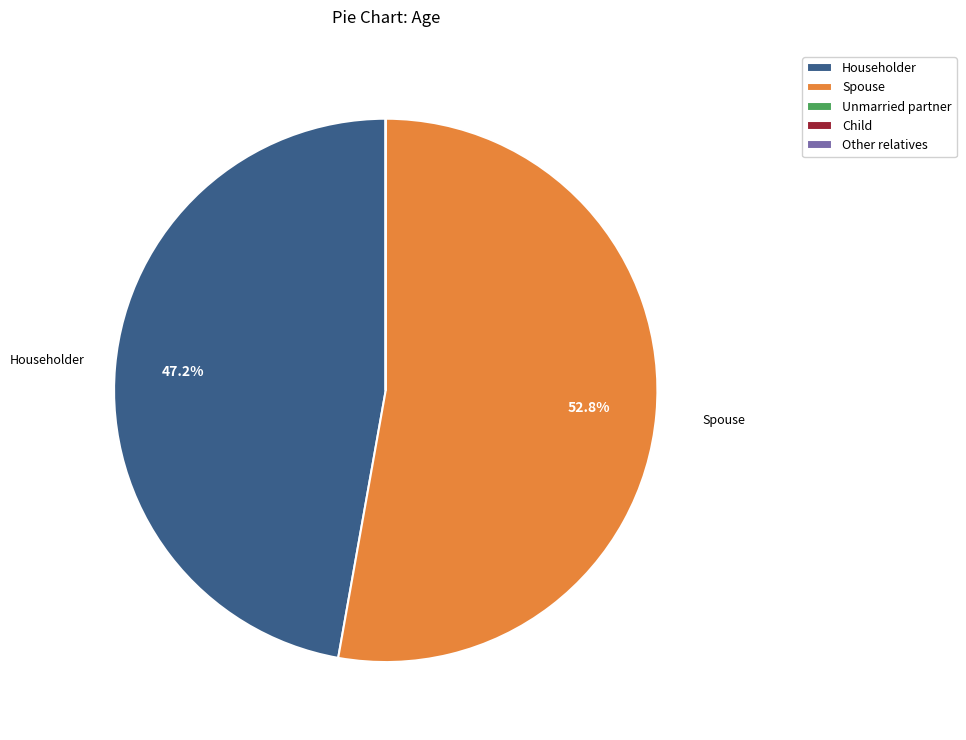

Which category has the biggest portion of the pie?

Spouse